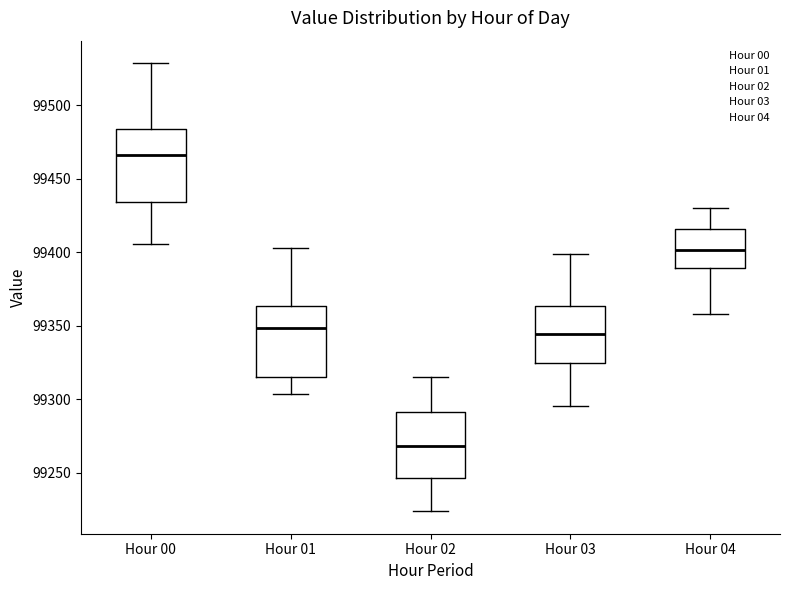

Reading left to right, transcribe this box plot: for each box, give where its median line is, the range the box spans, and where its two whiskers end, as read against the y-axis. The values are not printed on the chart, so give them approximately, as read against the axis.

Hour 00: median 99465, box 99435 to 99485, whiskers 99405 to 99530
Hour 01: median 99350, box 99315 to 99365, whiskers 99305 to 99405
Hour 02: median 99270, box 99245 to 99290, whiskers 99225 to 99315
Hour 03: median 99345, box 99325 to 99365, whiskers 99295 to 99400
Hour 04: median 99400, box 99390 to 99415, whiskers 99360 to 99430